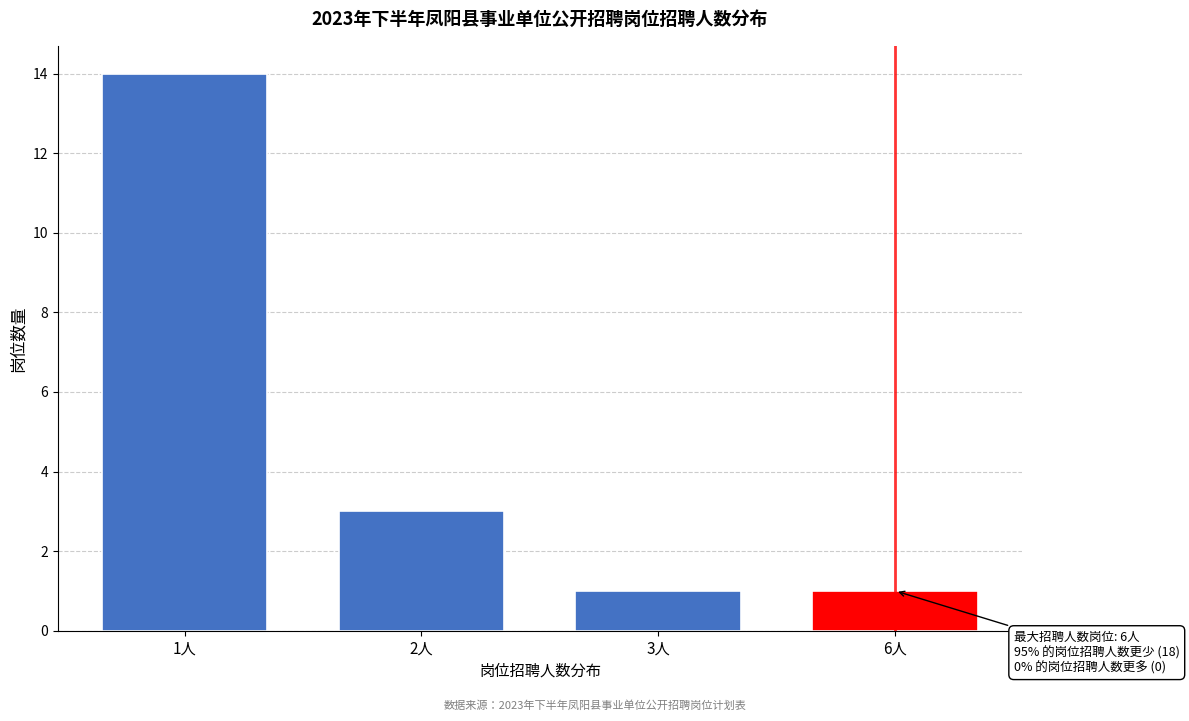

Reading right to left, list all the values displayed in this chart.

1	1	3	14